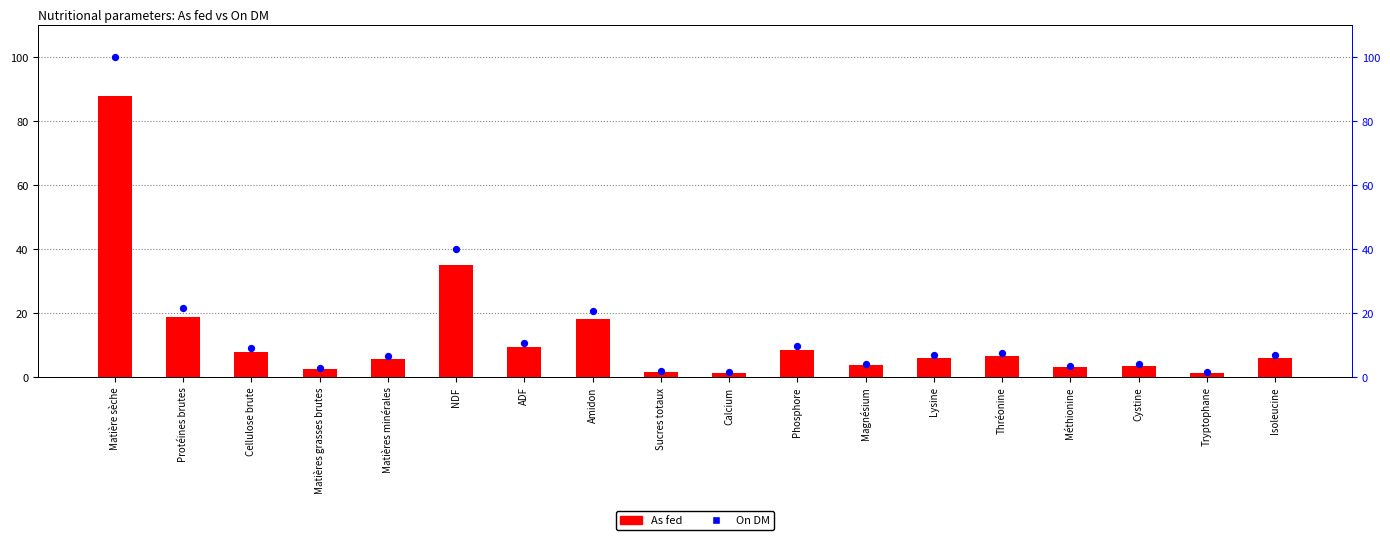

Which series contains the highest Y value?

On DM